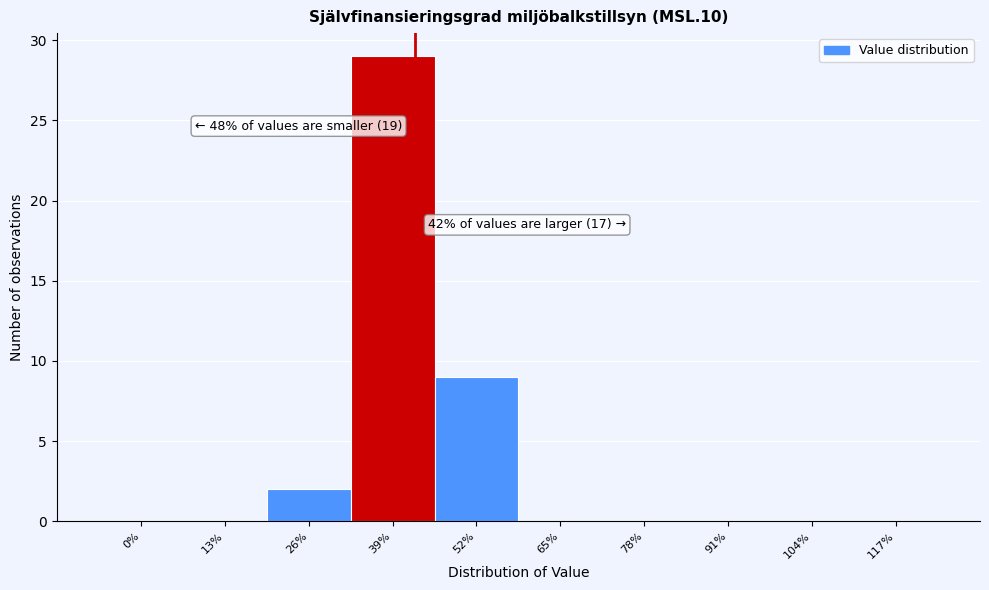

Reading right to left, extract all data points from this chart.

117%=0	104%=0	91%=0	78%=0	65%=0	52%=9	39%=29	26%=2	13%=0	0%=0